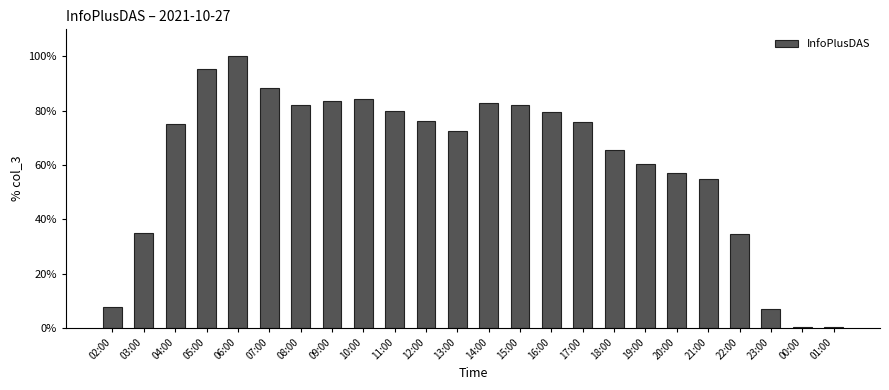

Where is the data nearest to the value 50?

21:00